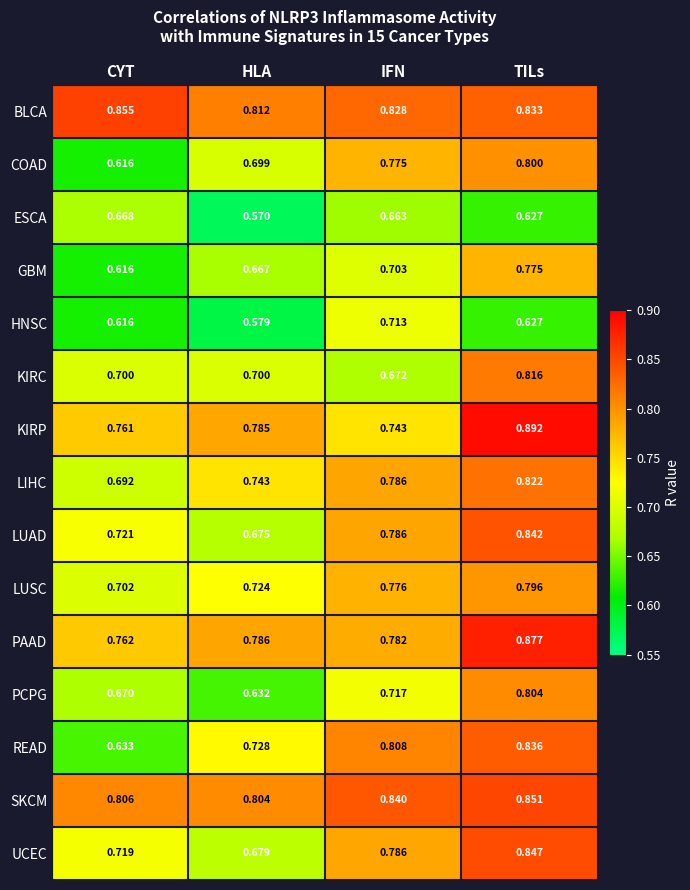

Which series has the largest range (max minus min)?

READ